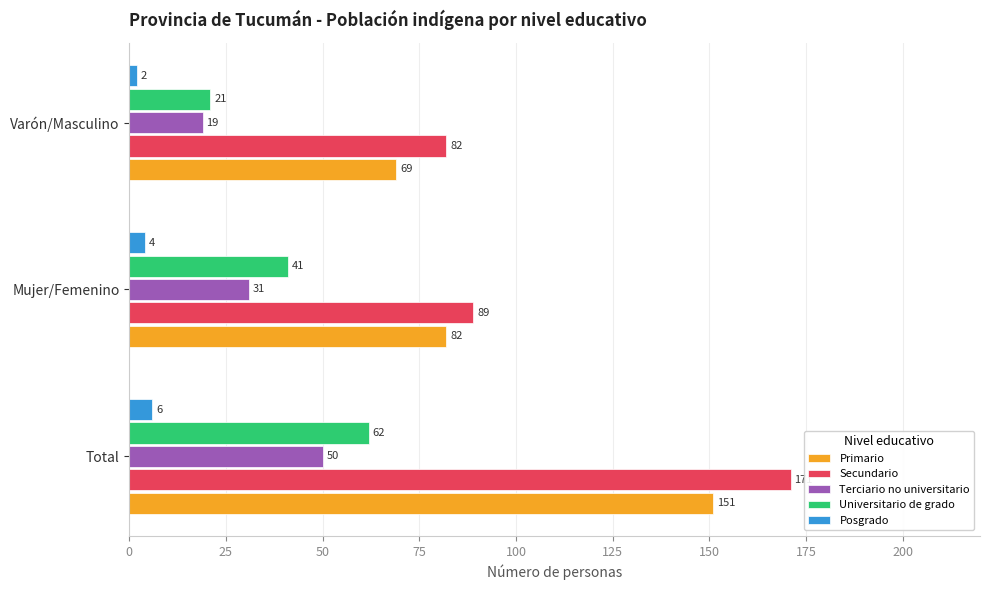

What is the difference between the second highest and minimum values in the Posgrado series?

2